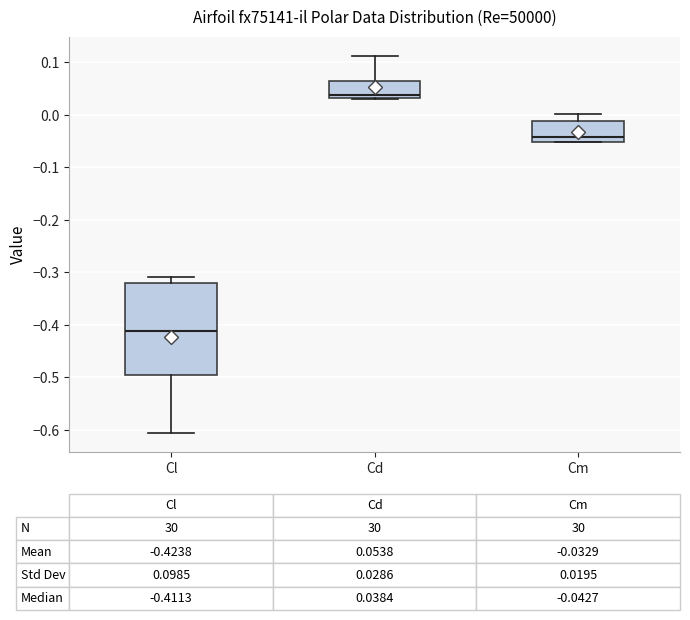

Which box's median line is the lowest?

Cl